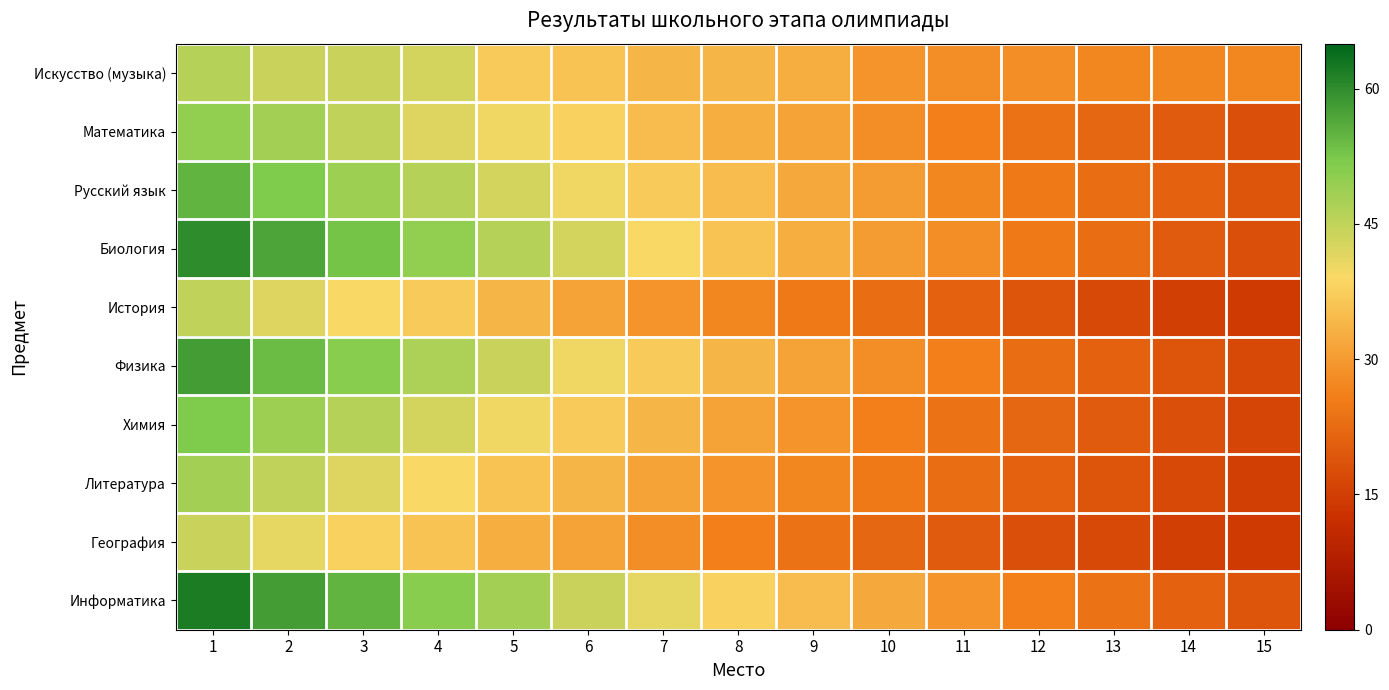

Which label corresponds to the largest value in the chart?

1